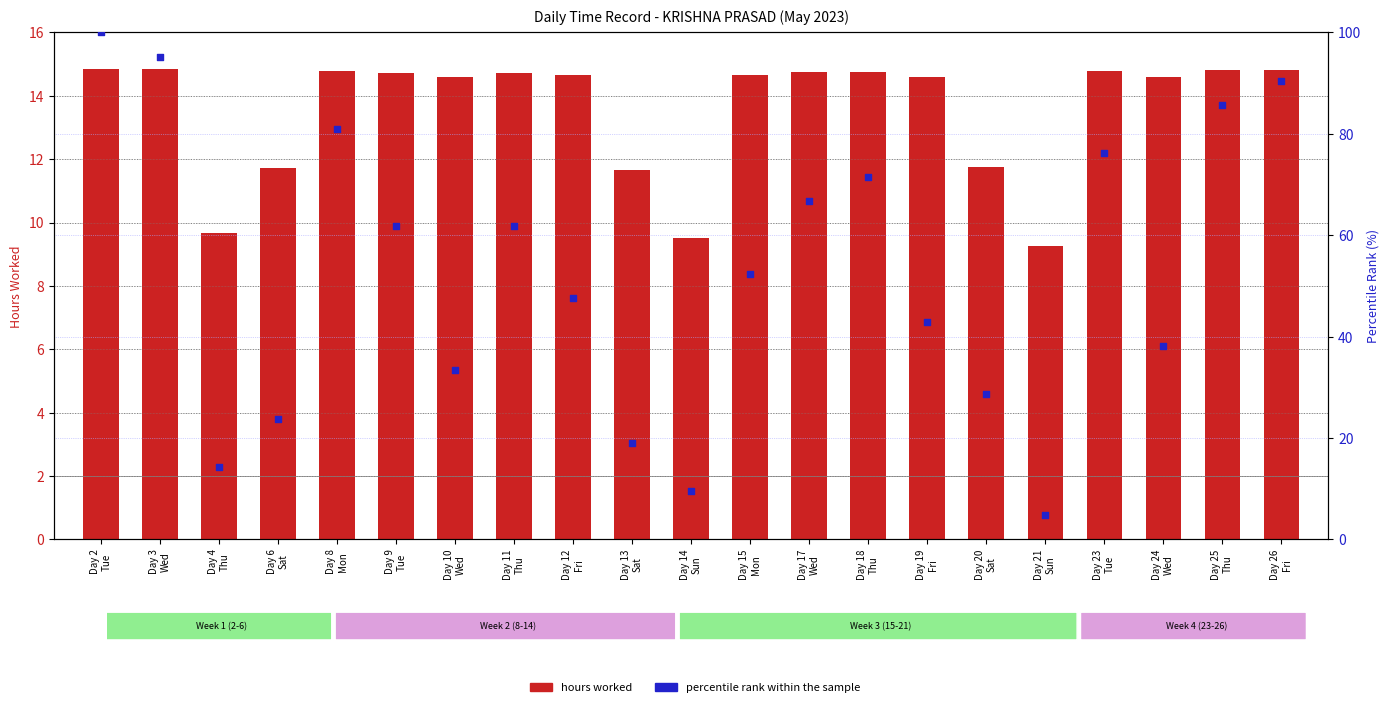

Which series has the largest total across all categories?

percentile rank within the sample